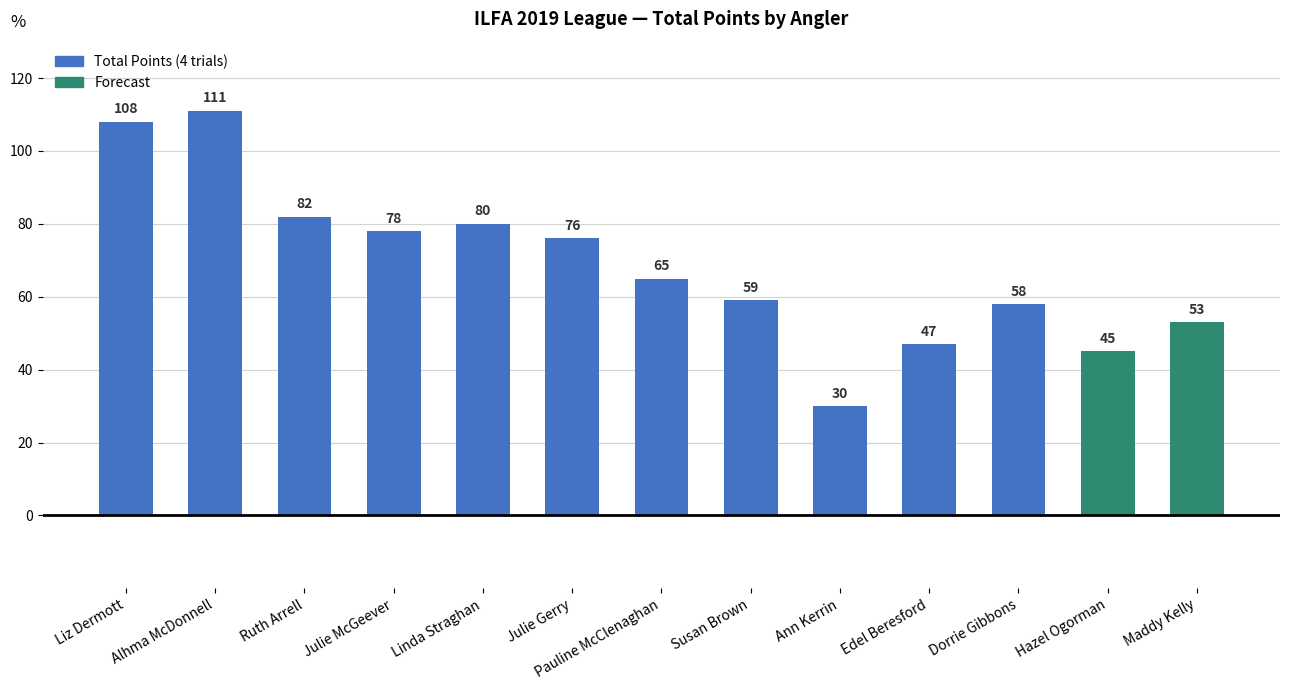

List the labels in order of value, largest first.

Alhma McDonnell, Liz Dermott, Ruth Arrell, Linda Straghan, Julie McGeever, Julie Gerry, Pauline McClenaghan, Susan Brown, Dorrie Gibbons, Maddy Kelly, Edel Beresford, Hazel Ogorman, Ann Kerrin